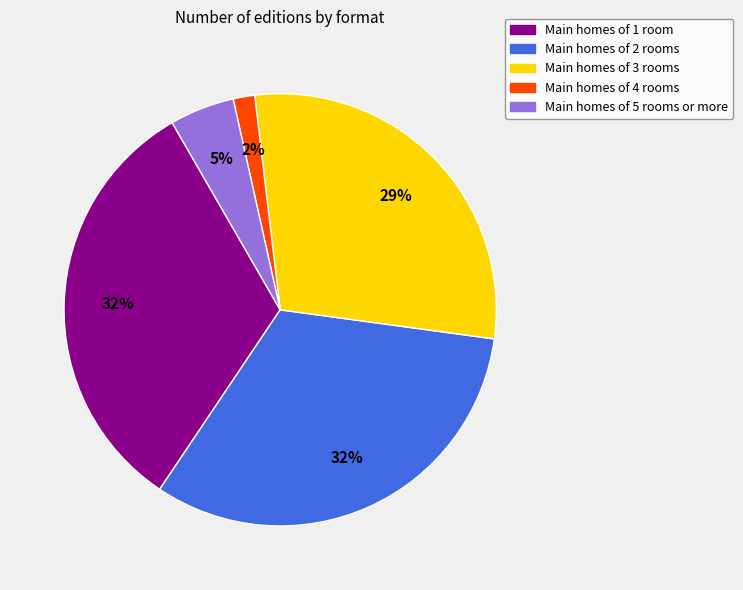

How many slices are in this pie chart?

5